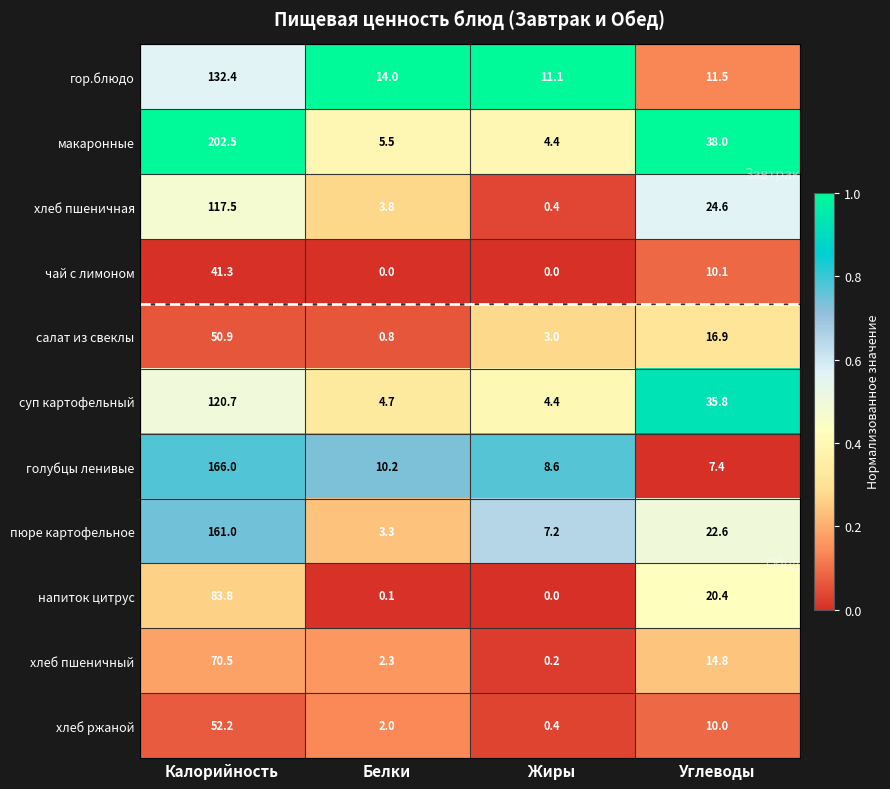

At which category is the sum across all series the highest?

Калорийность